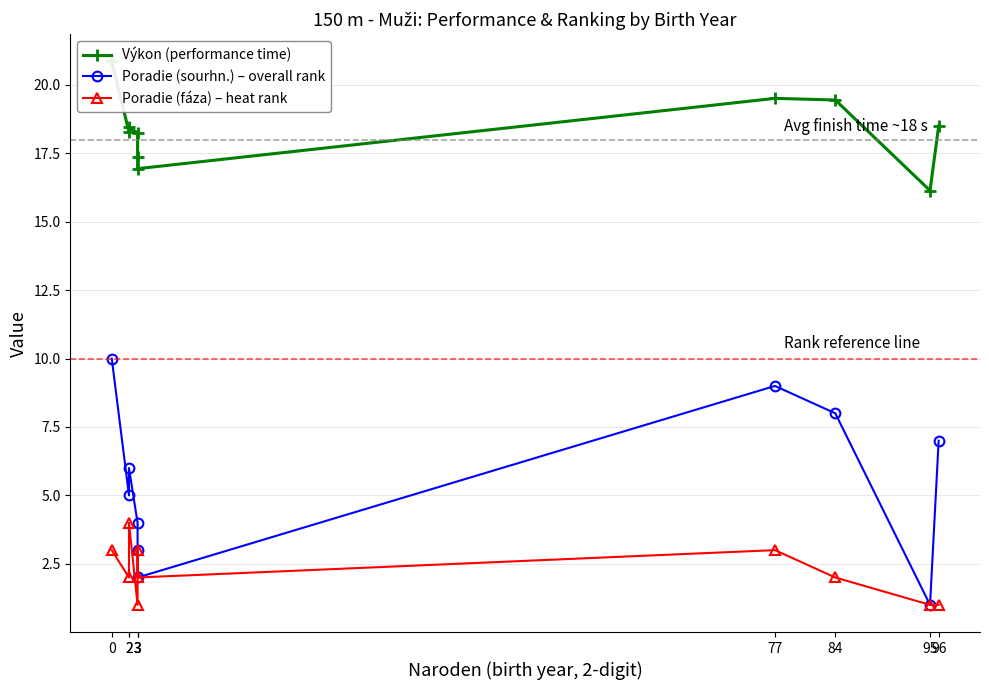

What are all the series names shown in the legend?

Výkon (performance time), Poradie (sourhn.) – overall rank, Poradie (fáza) – heat rank